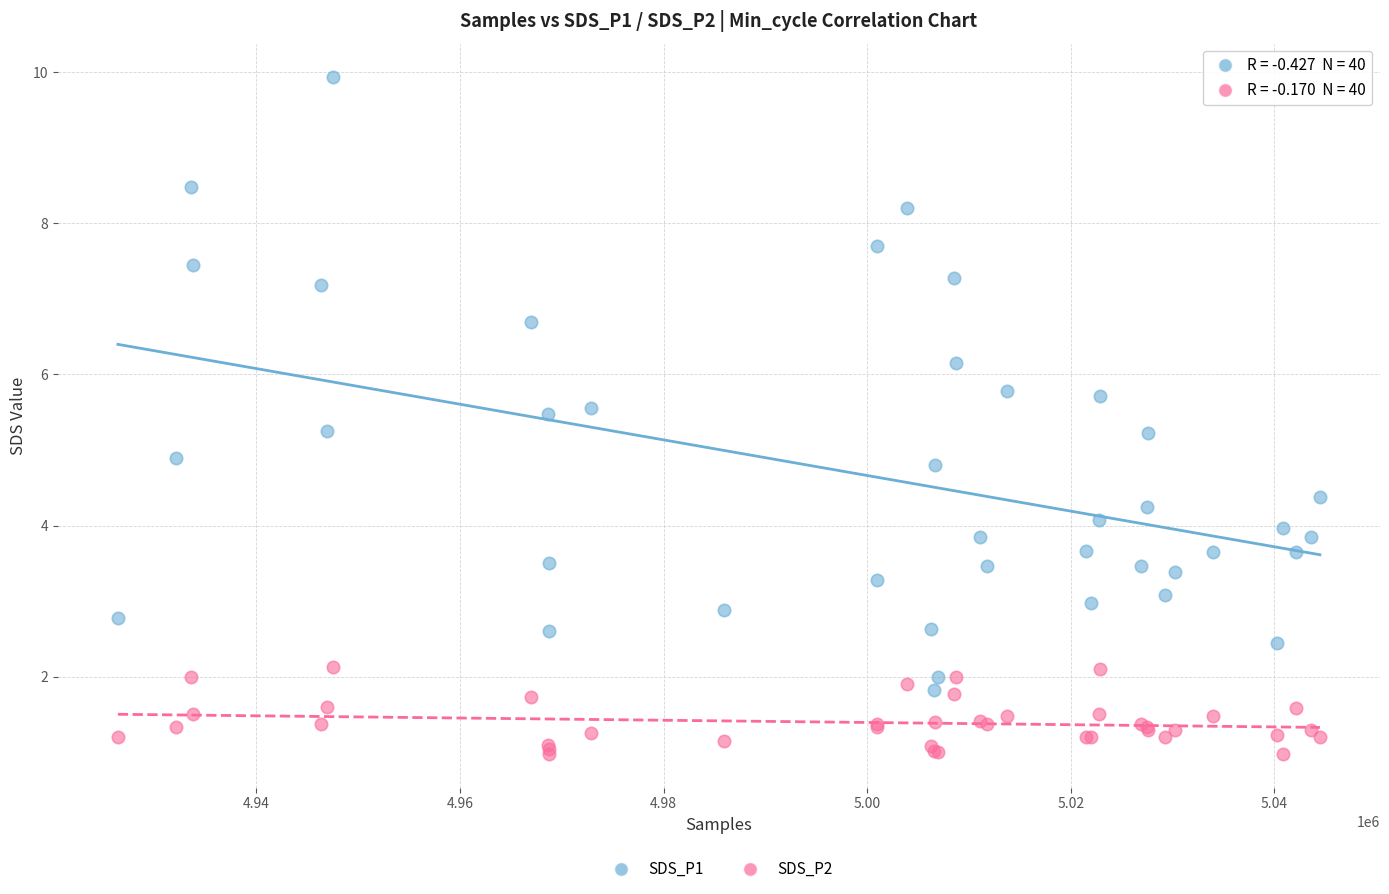

Which series has the widest spread of Y values?

SDS_P1